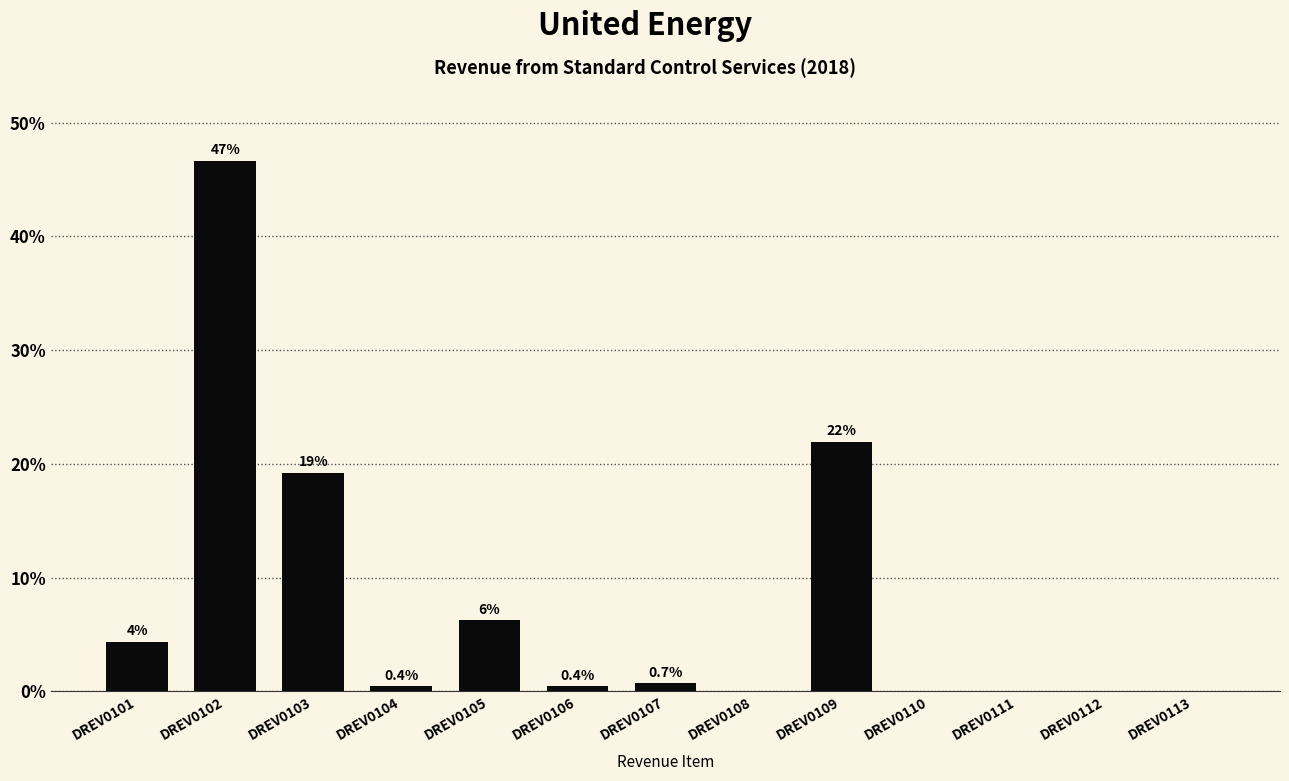

The chart shows a value of 0.0 at DREV0110. True or false?

True